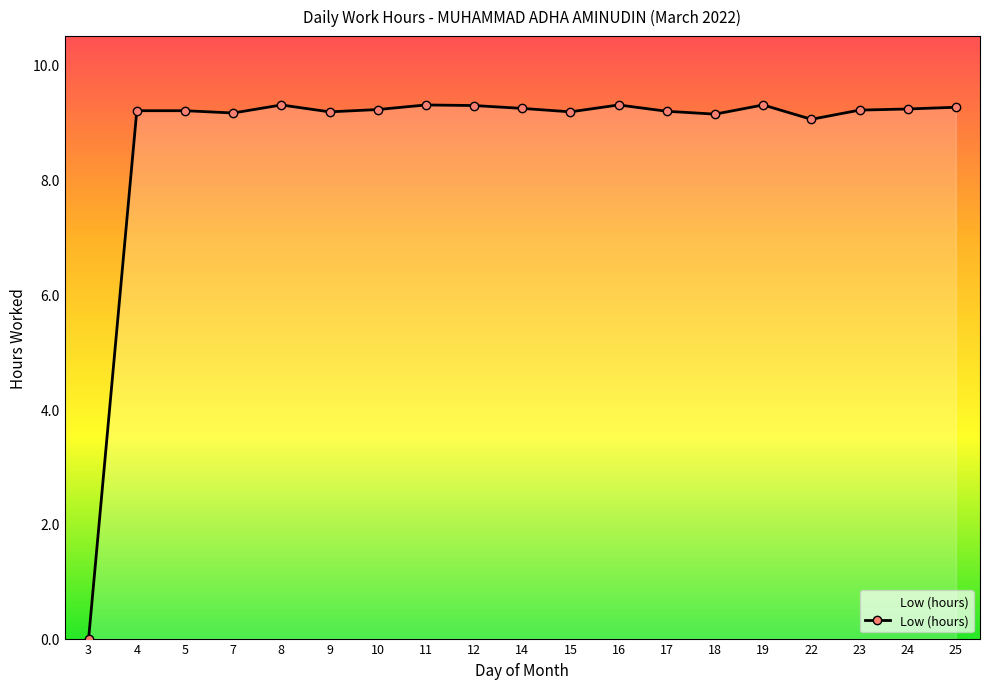

True or false: the data has more than 2 interior local peaks.

True